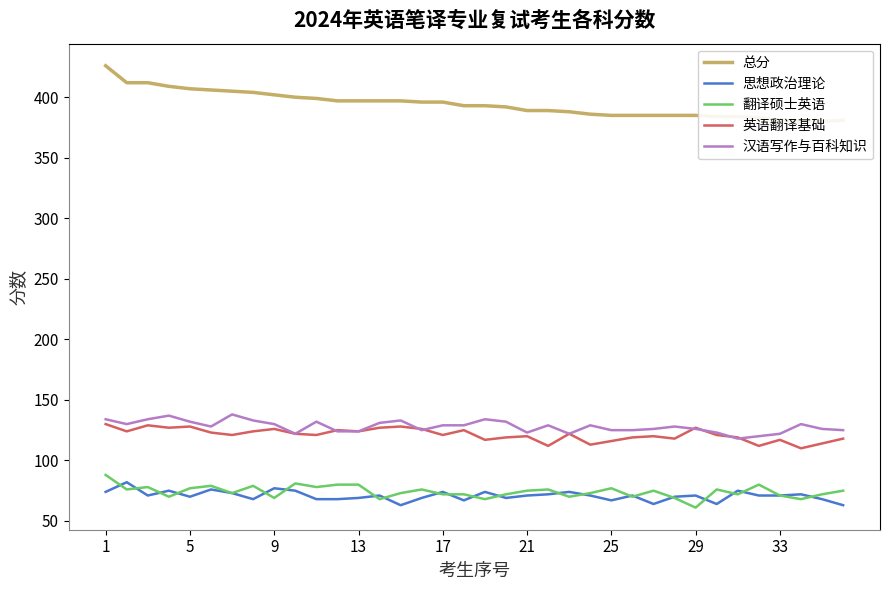

Which series ends up on top after the final intersection of 汉语写作与百科知识 and 英语翻译基础?

汉语写作与百科知识